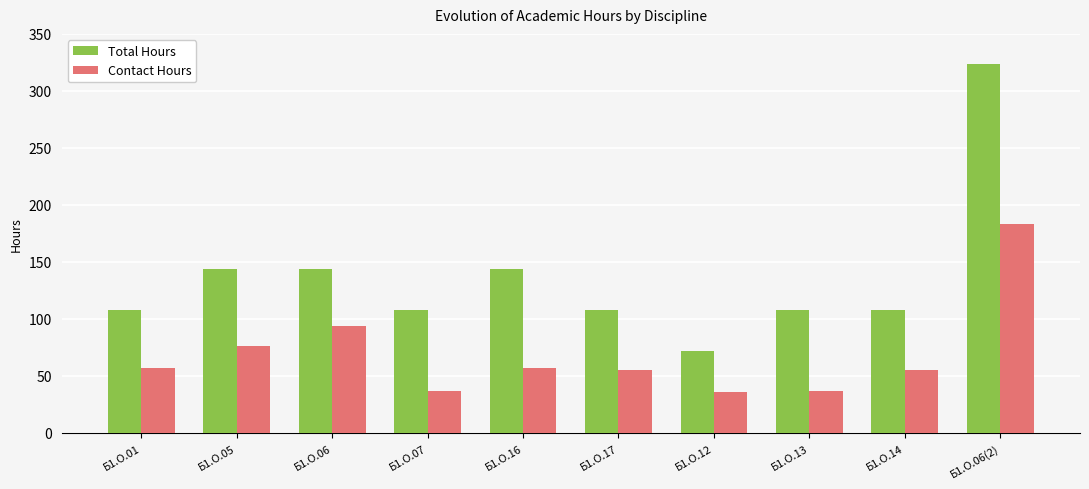

List the series in order of their peak value, lowest first.

Contact Hours, Total Hours